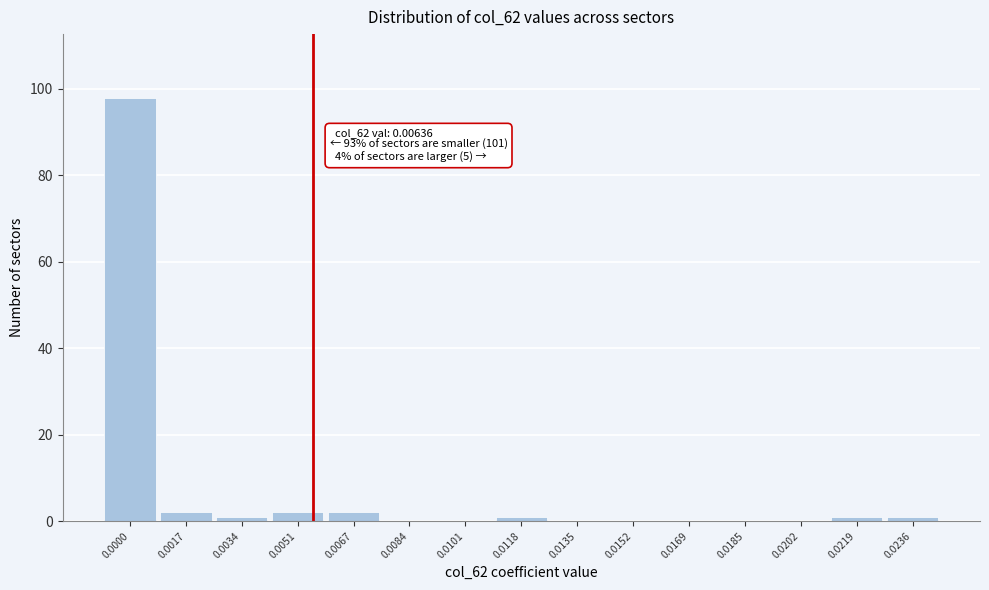

Reading right to left, transcribe all the data shown in this chart.

0.0236=1	0.0219=1	0.0202=0	0.0185=0	0.0169=0	0.0152=0	0.0135=0	0.0118=1	0.0101=0	0.0084=0	0.0067=2	0.0051=2	0.0034=1	0.0017=2	0.0000=98